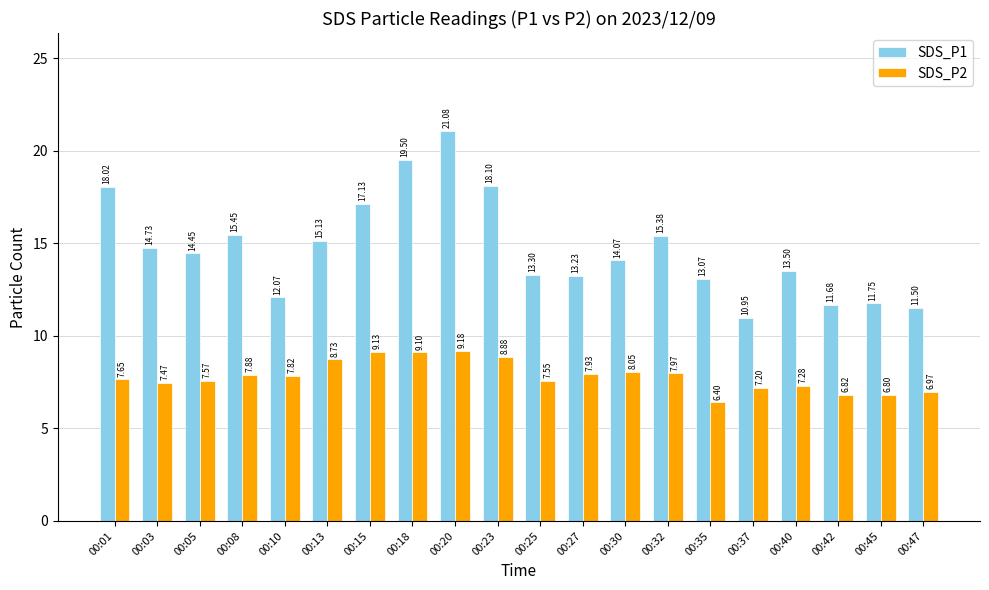

Which label corresponds to the largest value in the chart?

00:20